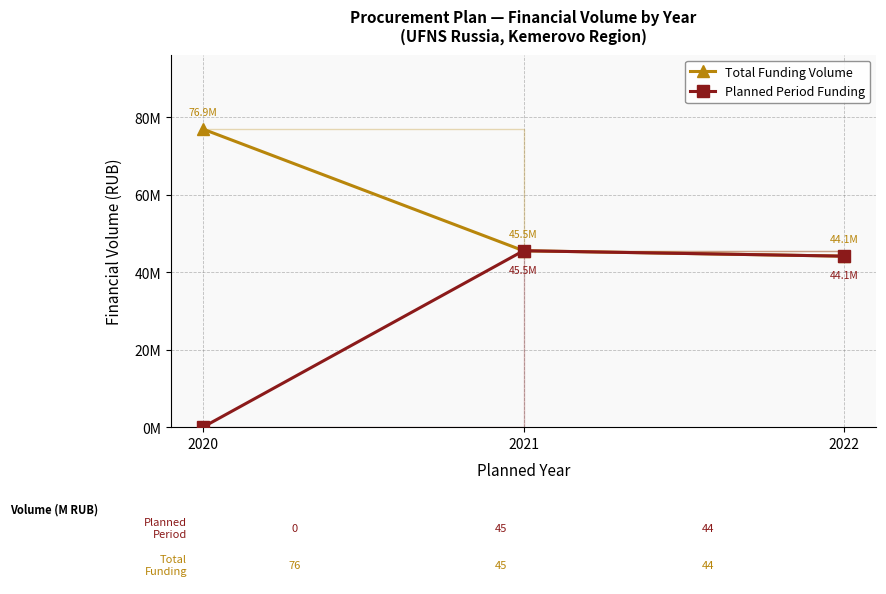

What are all the series names shown in the legend?

Total Funding Volume, Planned Period Funding